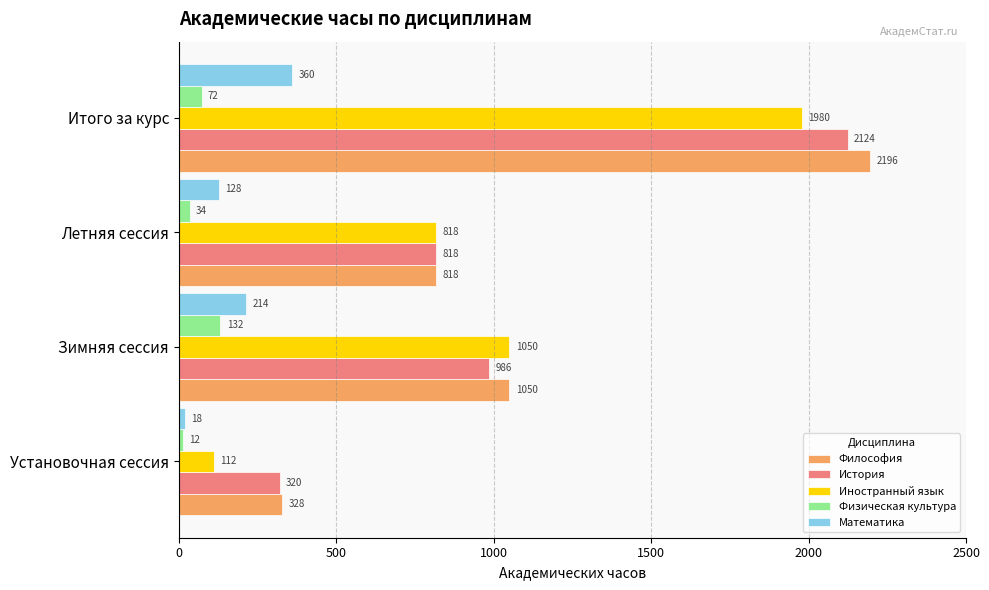

What is the sum of all История values?

4248